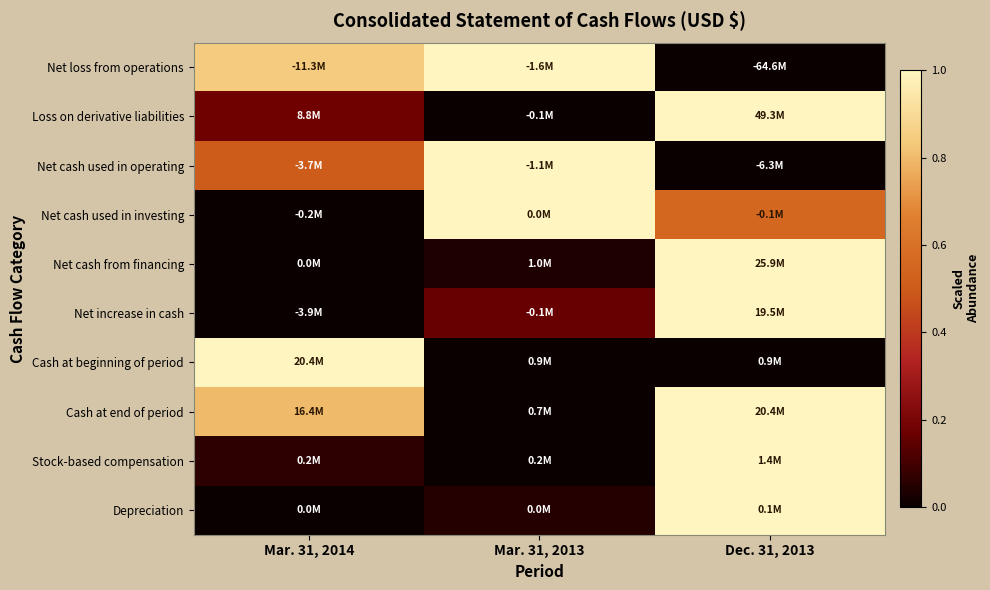

Which has a higher value, Mar. 31, 2013 or Dec. 31, 2013?

Mar. 31, 2013